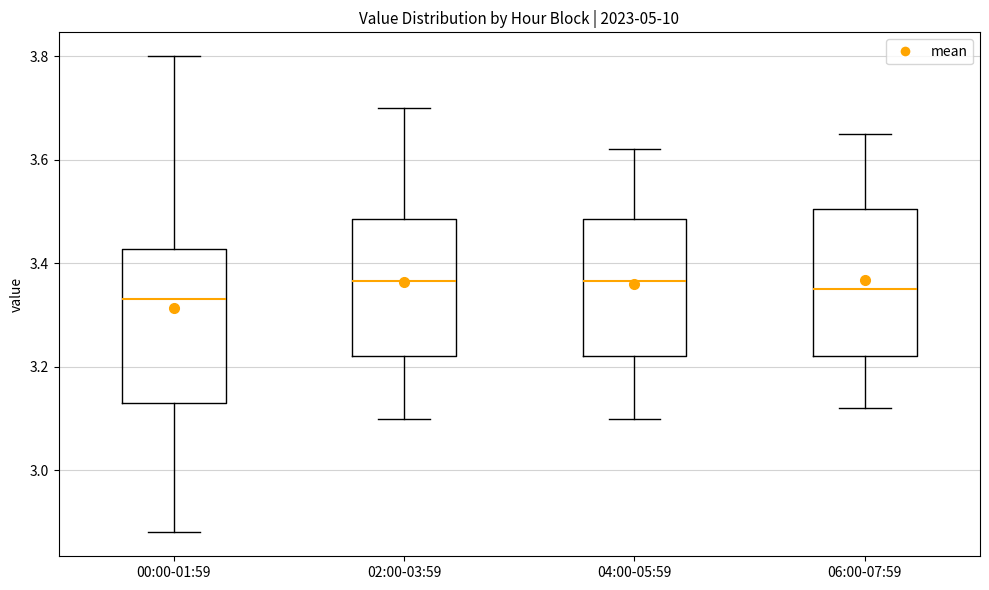

Reading left to right, transcribe this box plot: for each box, give where its median line is, the range the box spans, and where its two whiskers end, as read against the y-axis. The values are not printed on the chart, so give them approximately, as read against the axis.

00:00-01:59: median 3.34, box 3.14 to 3.42, whiskers 2.88 to 3.80
02:00-03:59: median 3.36, box 3.22 to 3.48, whiskers 3.10 to 3.70
04:00-05:59: median 3.36, box 3.22 to 3.48, whiskers 3.10 to 3.62
06:00-07:59: median 3.36, box 3.22 to 3.50, whiskers 3.12 to 3.66